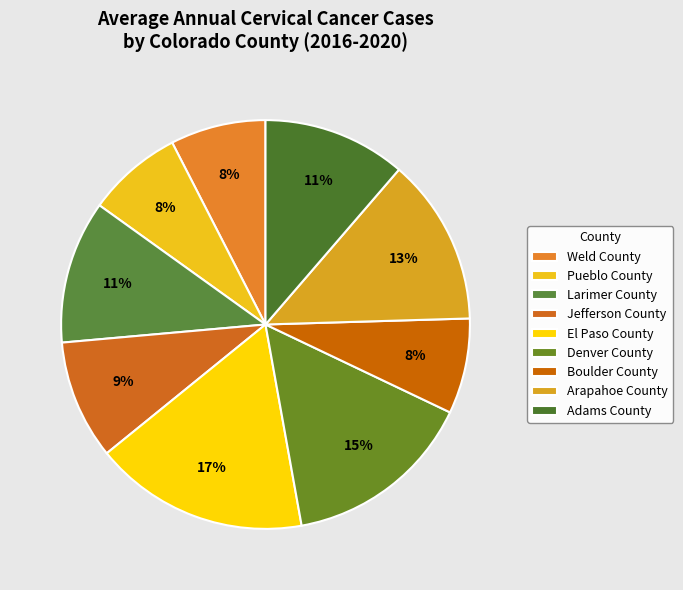

Which slice is the largest?

El Paso County